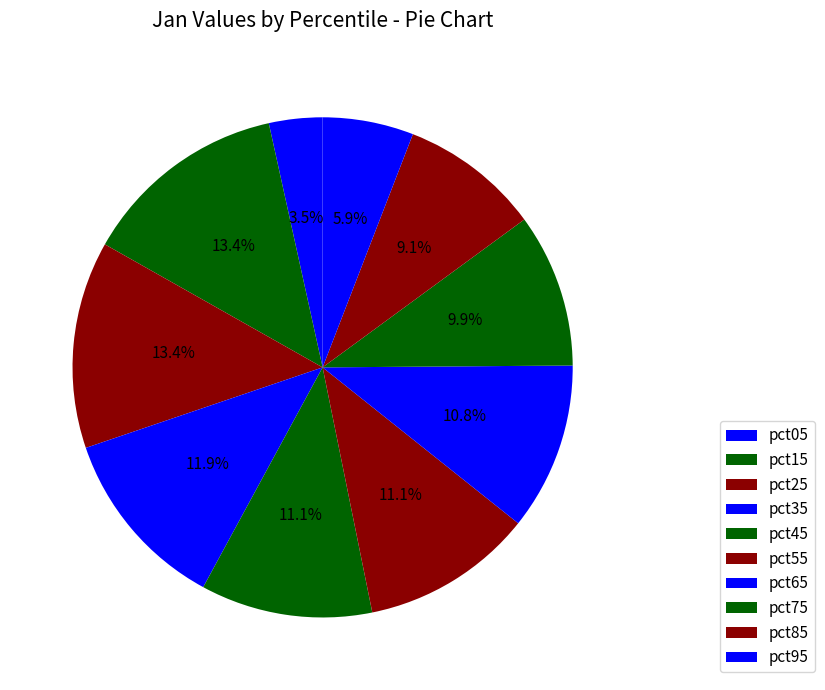

Rank the categories by value from highest to lowest.

pct25, pct15, pct35, pct55, pct45, pct65, pct75, pct85, pct95, pct05